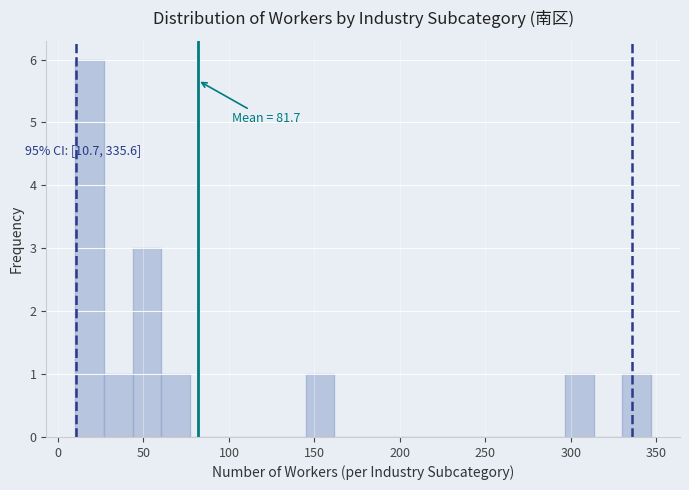

Around what value on the x-axis is the tallest bar? Give the approximate position of its centre, as read against the axis.

20